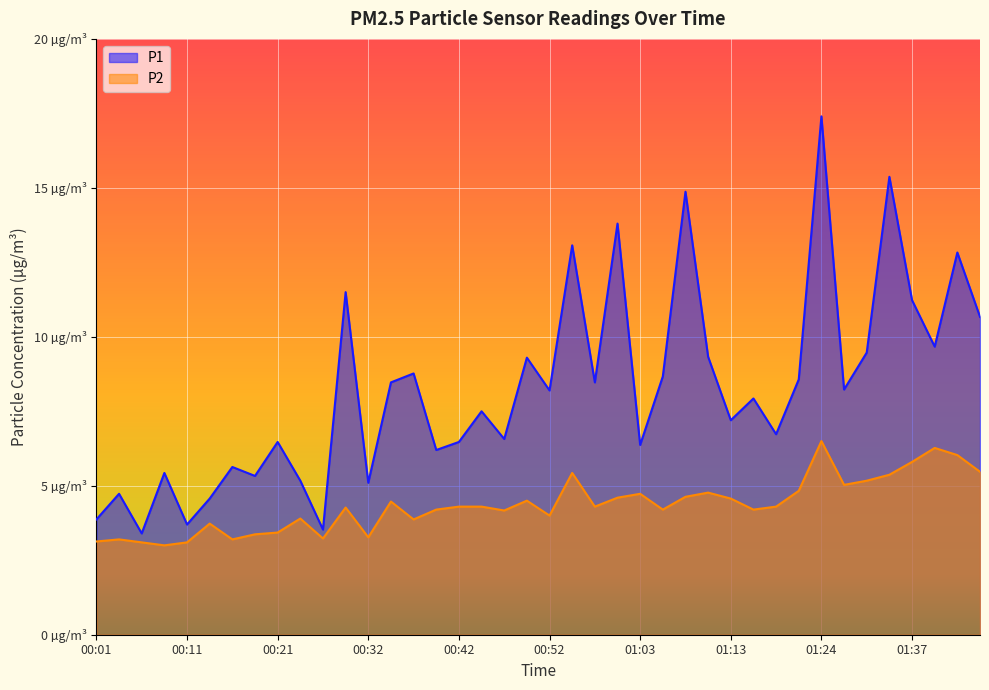

True or false: P1 and P2 intersect in this chart.

False